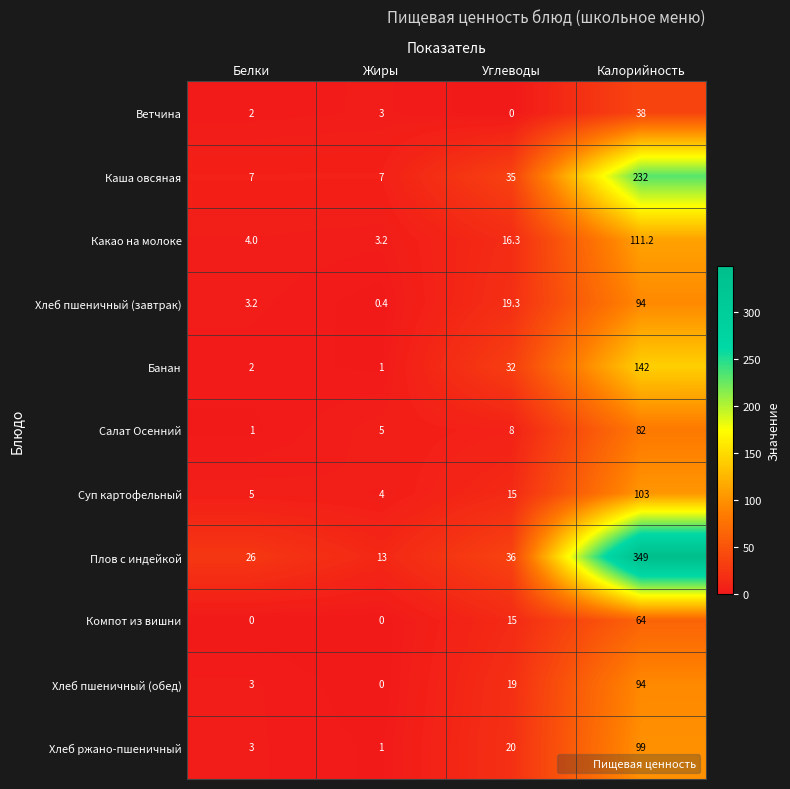

What is the approximate value of Хлеб ржано-пшеничный at Калорийность?

99.0